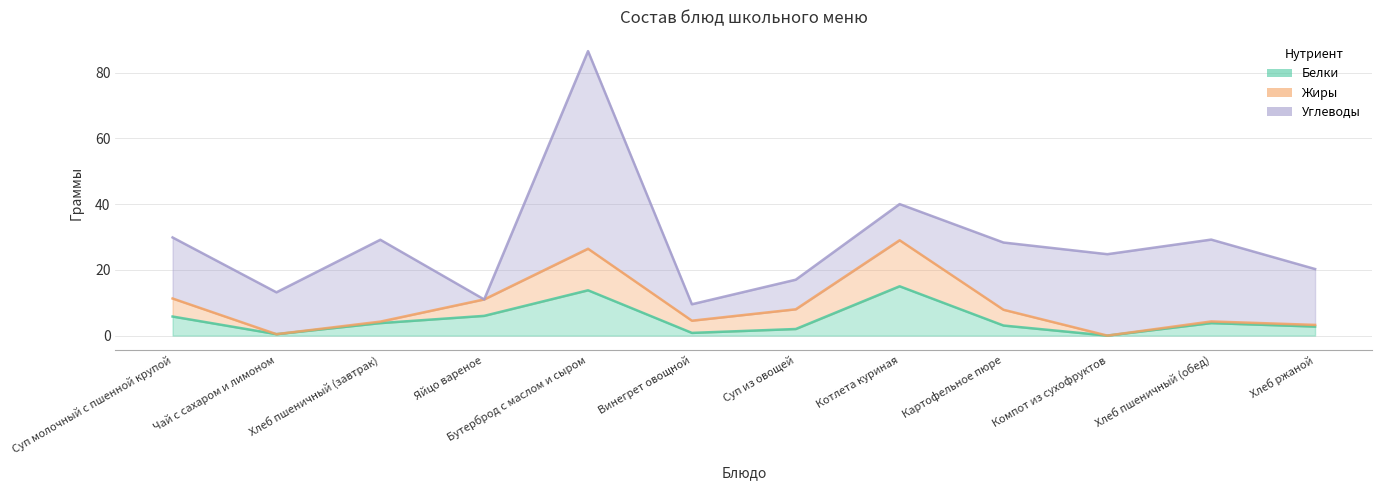

In Углеводы, how many points are lower than both neighbors (excluding endpoints)?

3